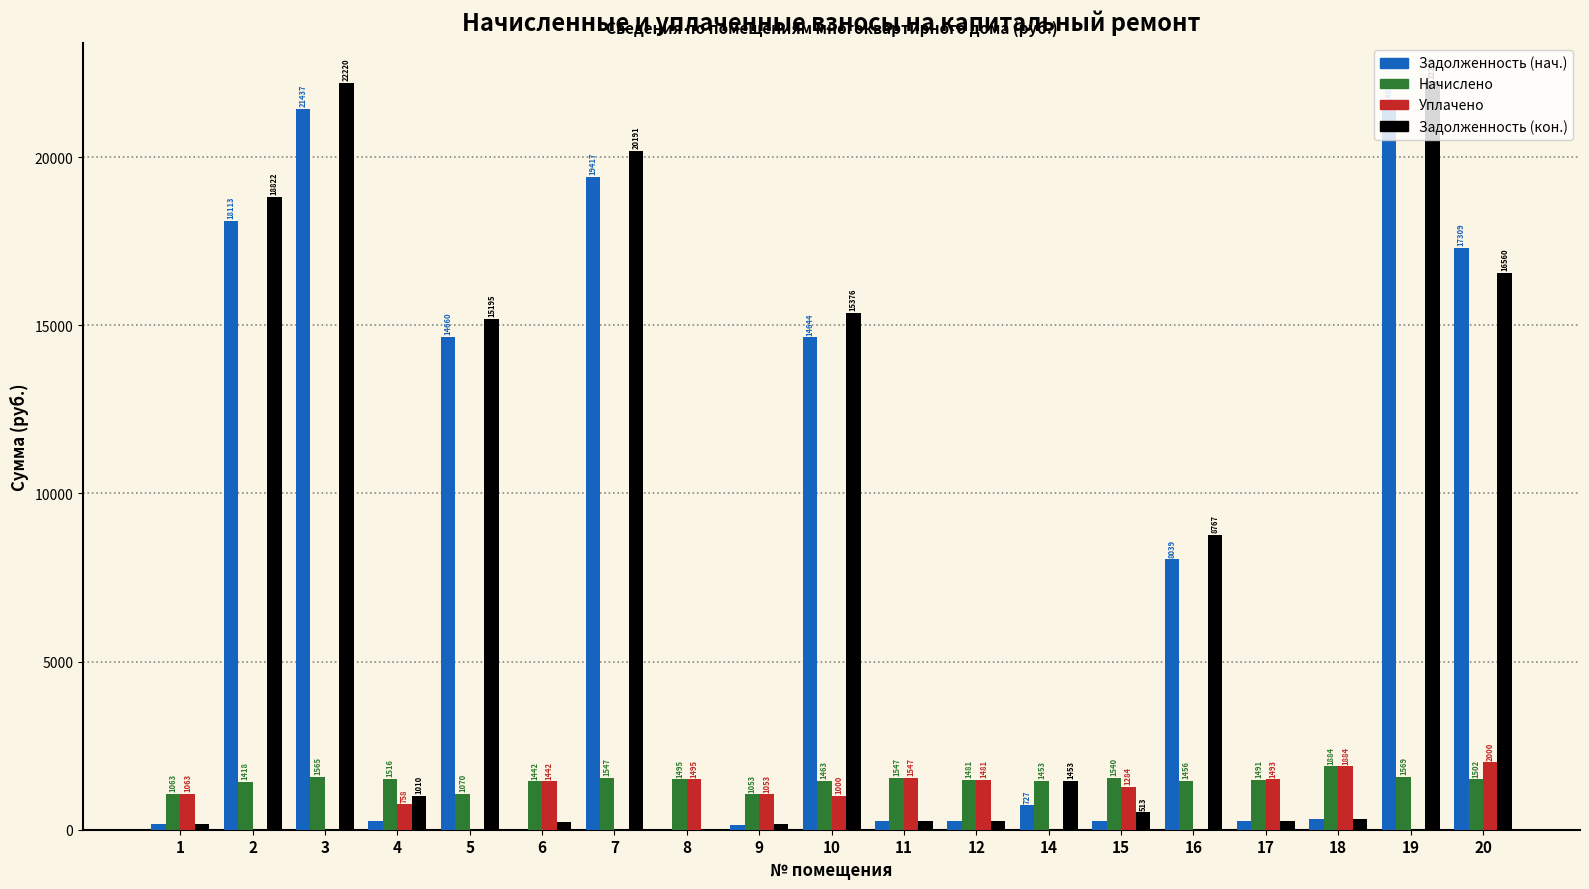

How many values in the Задолженность (кон.) series exceed 1010?

10